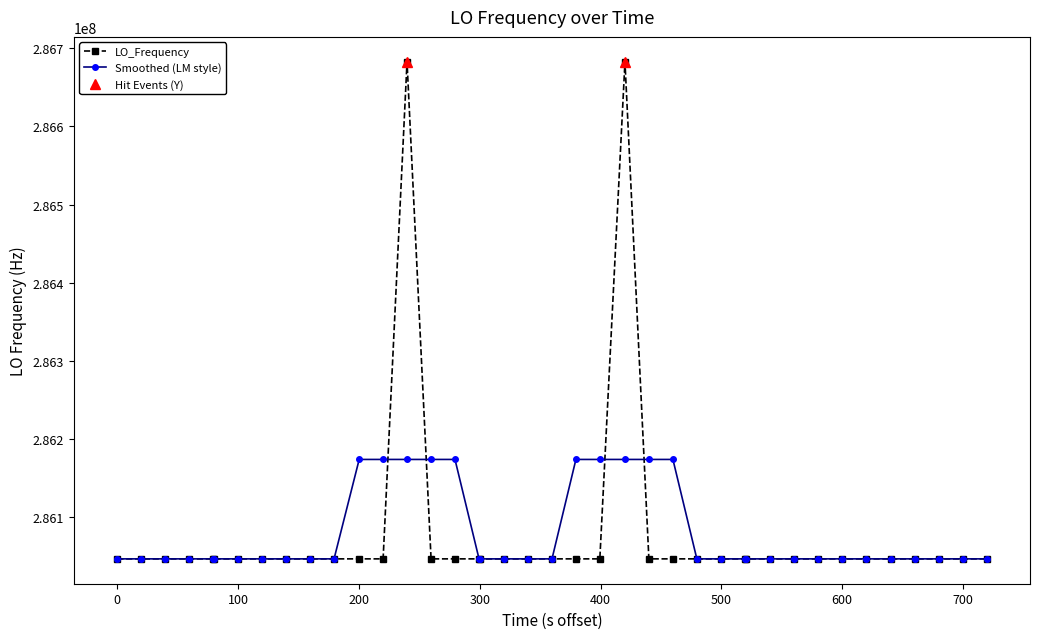

True or false: LO_Frequency has more than 2 interior local peaks.

True